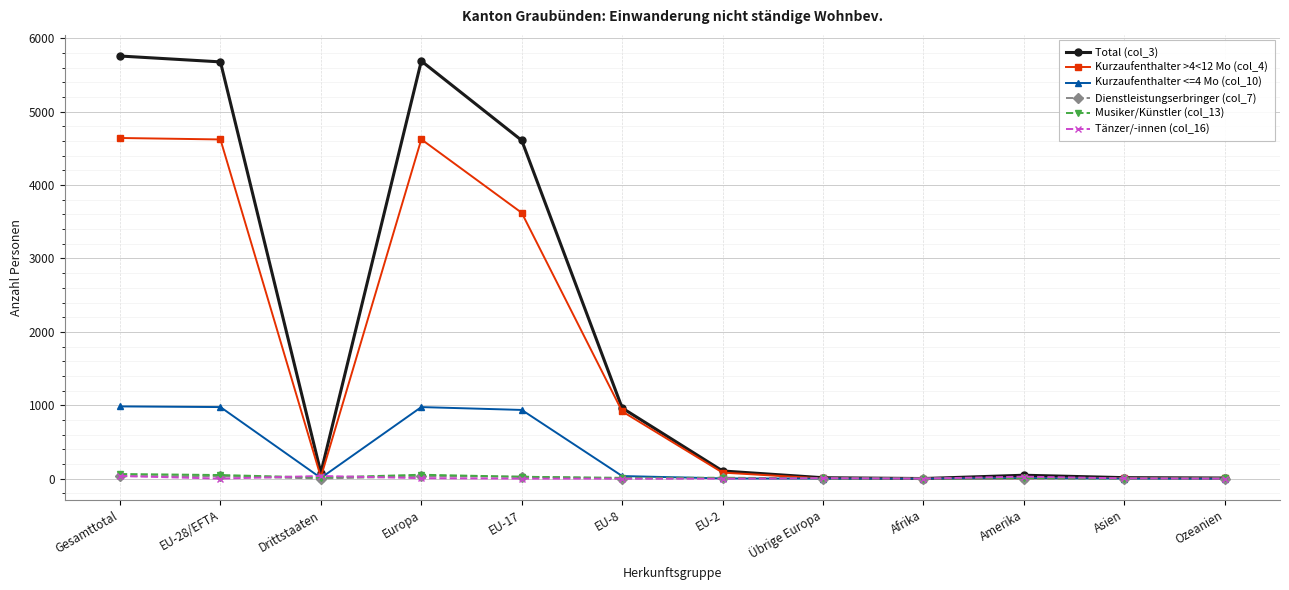

At how many categories does at least one series exceed 494?

5